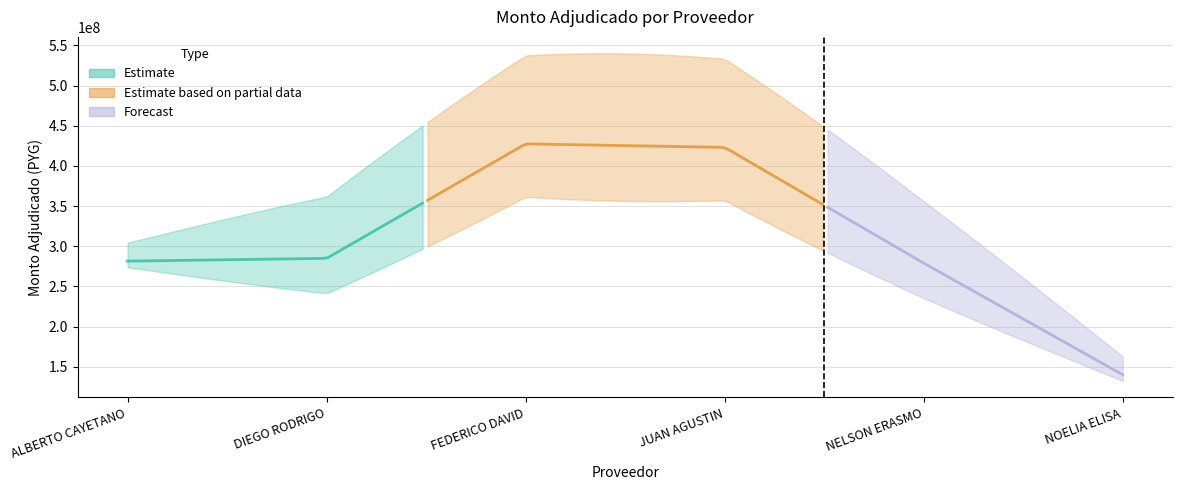

How many data points are less than 284912473?

3